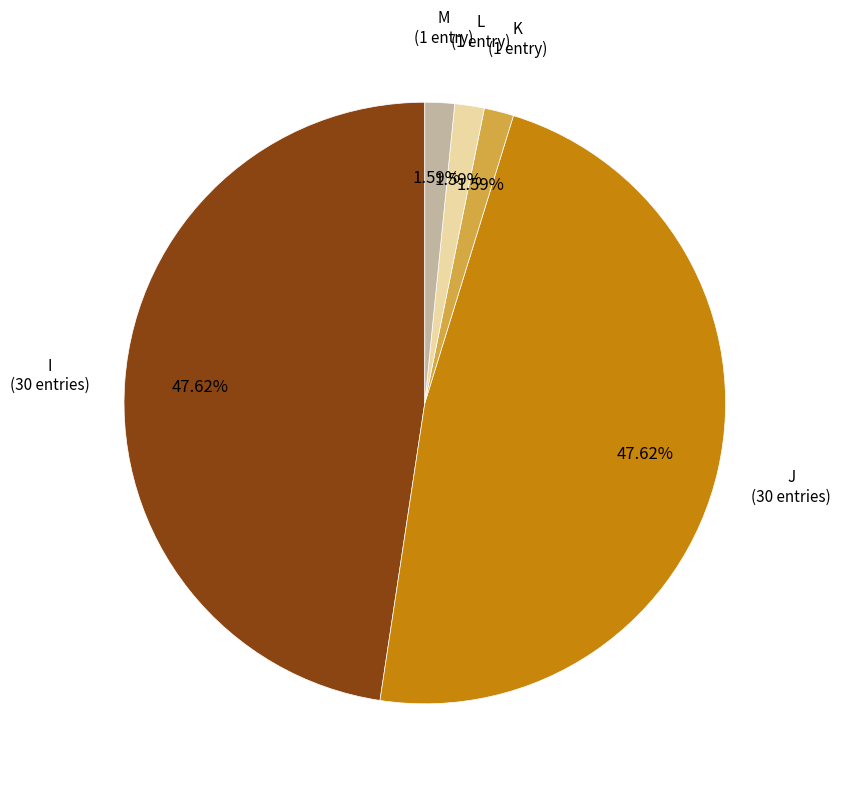

Between M and J, which is larger?

J